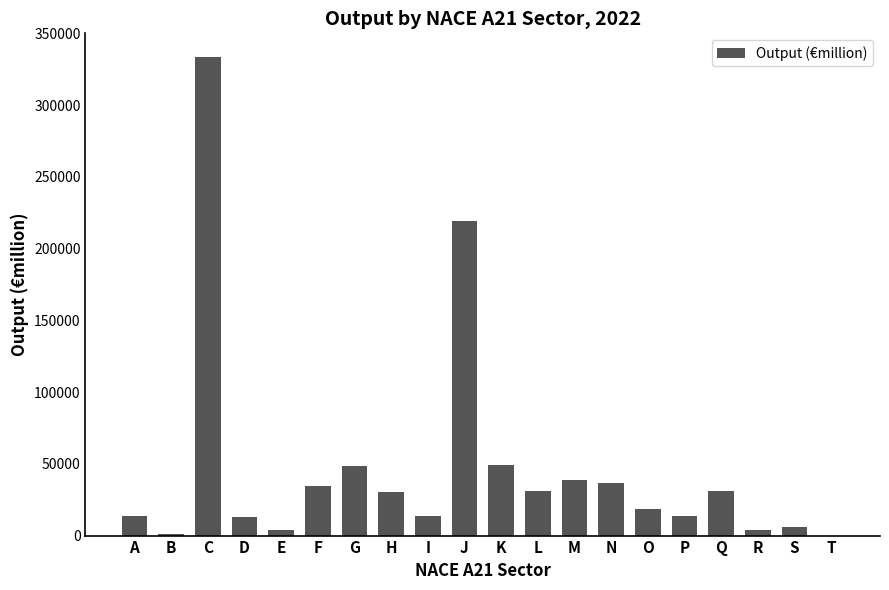

What is the sum of the values at P and N?

50403.7